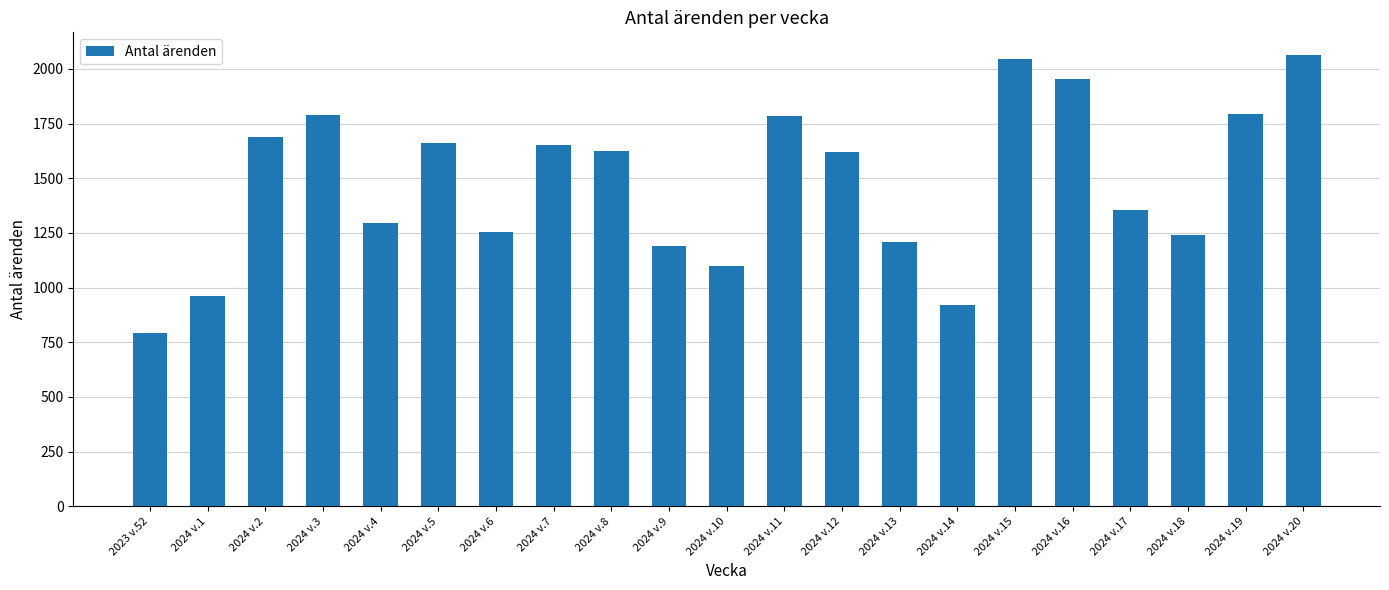

Approximately how many times larger is the value at 2024 v.14 compared to 2024 v.10?

0.8